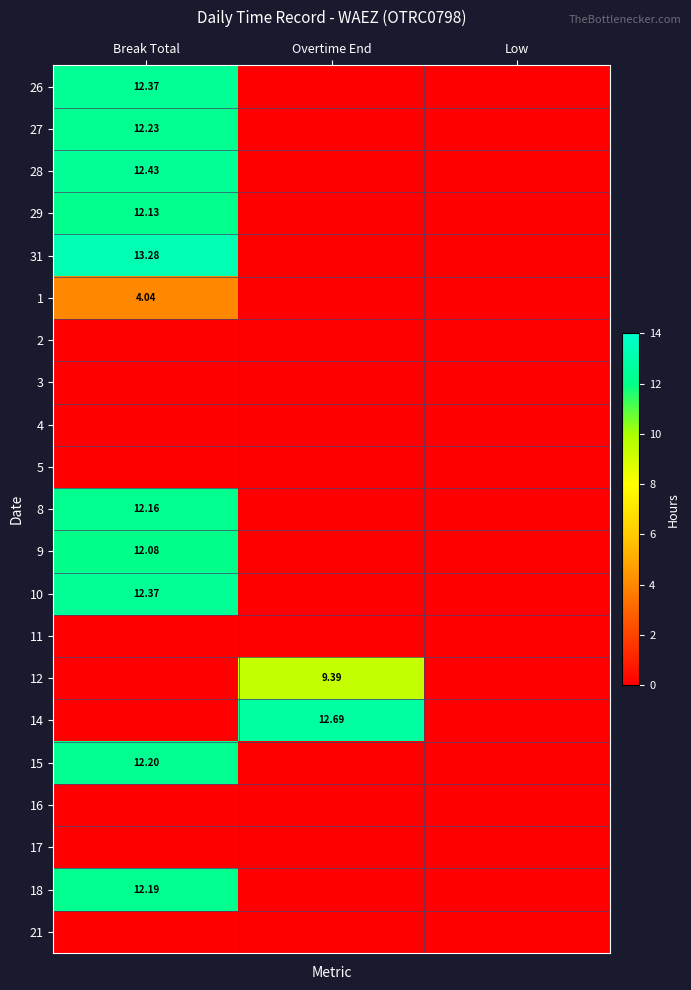

At Low, list the series in order from largest to smallest.

26, 27, 28, 29, 31, 1, 2, 3, 4, 5, 8, 9, 10, 11, 12, 14, 15, 16, 17, 18, 21